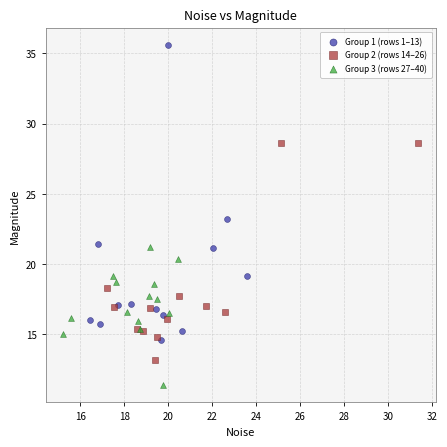

Which series has the widest spread of Y values?

Group 1 (rows 1–13)